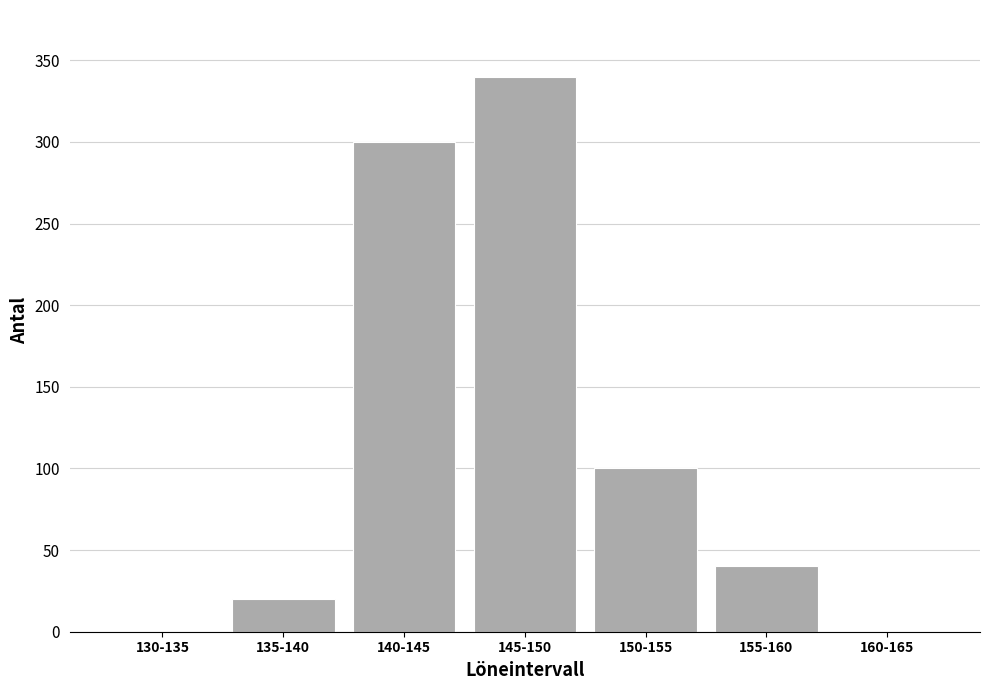

Reading left to right, list all the values displayed in this chart.

130-135=0	135-140=20	140-145=300	145-150=340	150-155=100	155-160=40	160-165=0